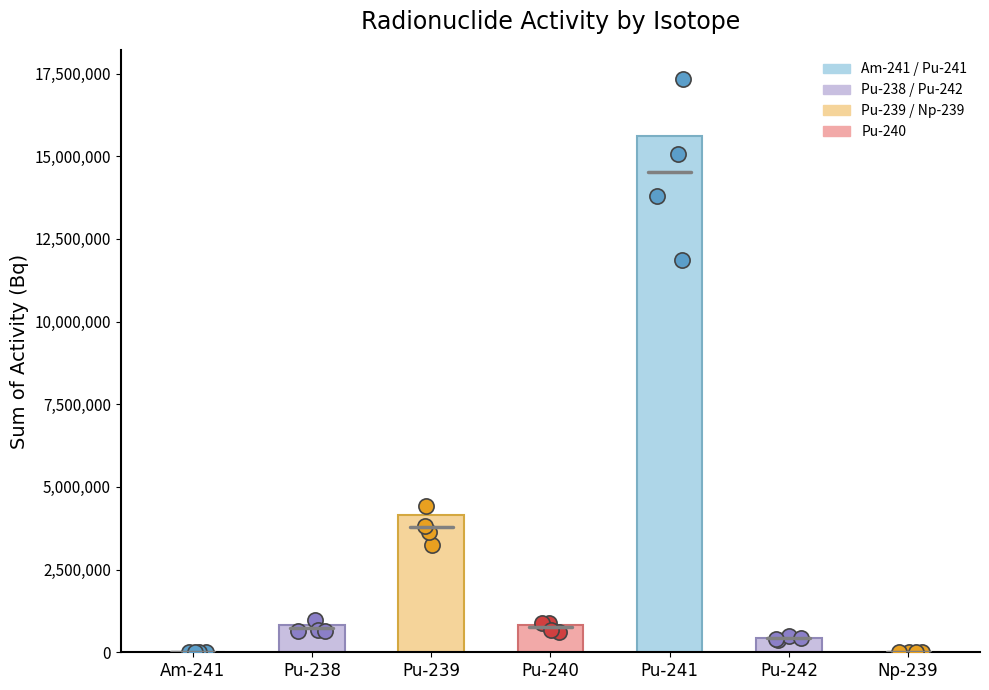

Which has a higher value, Pu-241 or Np-239?

Pu-241